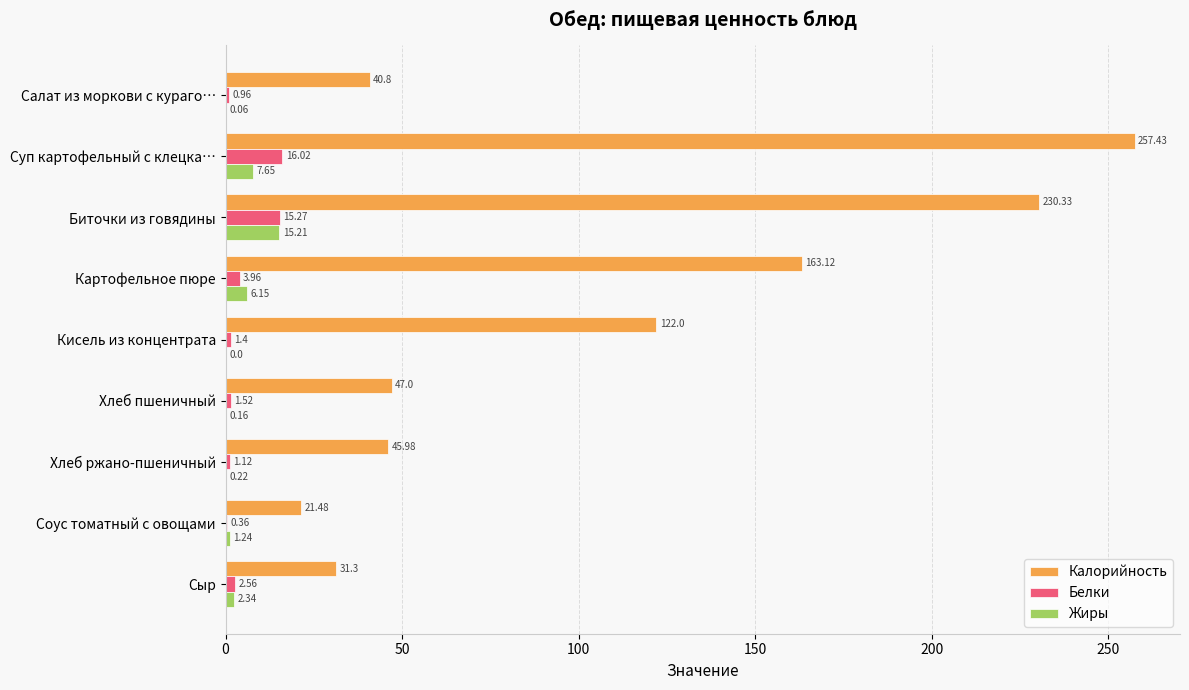

What is the sum of the Калорийность values at Салат из моркови с кураго… and Суп картофельный с клецка…?

298.2